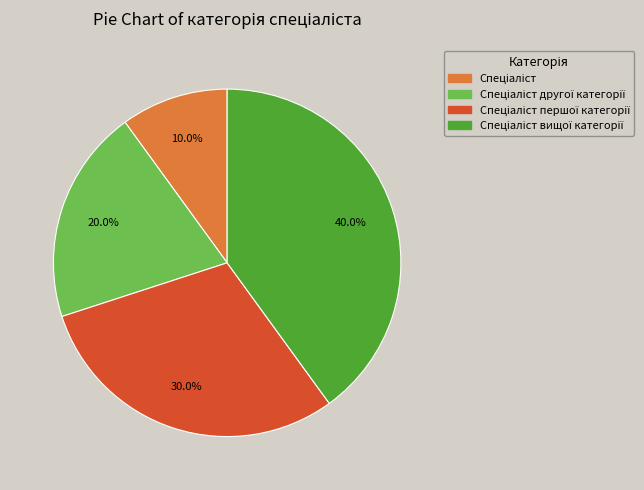

Count the number of slices in the pie.

4